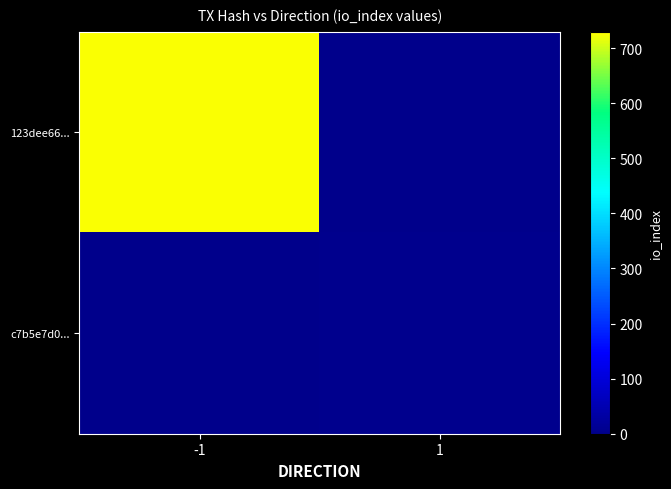

What is the difference between the 123dee66... values at 1 and -1?

726